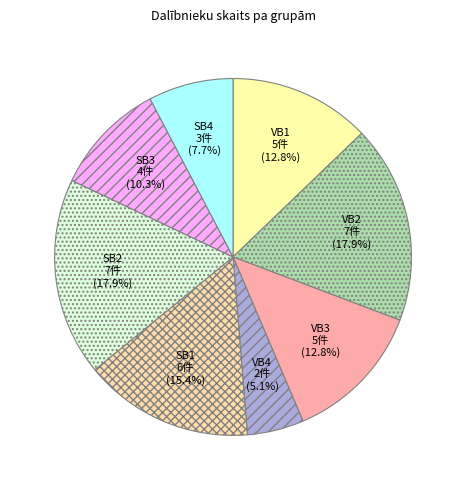

Approximately how many times larger is the value at SB3 compared to SB2?

0.6